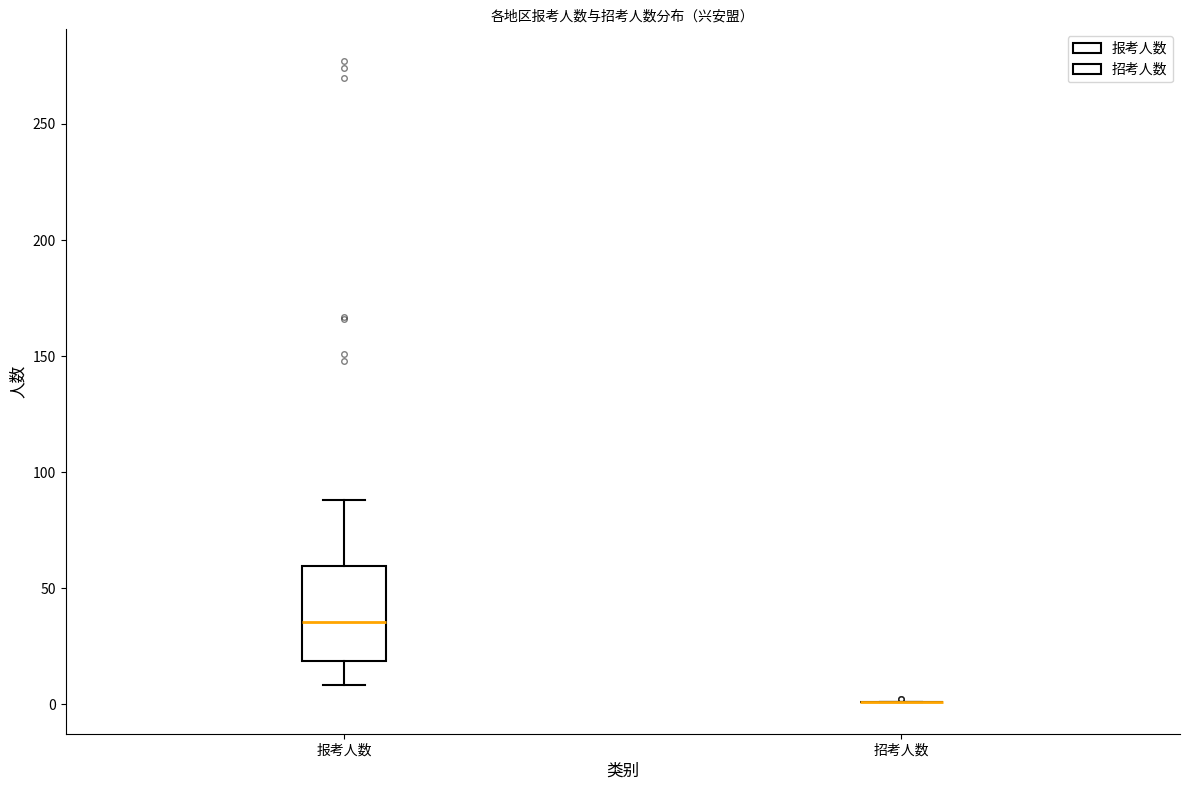

Reading left to right, read every box against the y-axis: the position of its median line, the range the box covers, and the ends of its whiskers. The values are not printed on the chart, so give them approximately, as read against the axis.

报考人数: median 35, box 20 to 60, whiskers 10 to 90
招考人数: box collapsed to a line at 0, whiskers 0 to 0